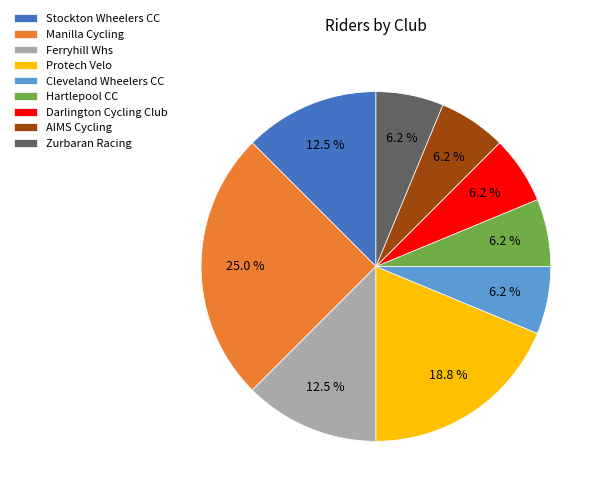

Is Ferryhill Whs the majority of the pie?

No